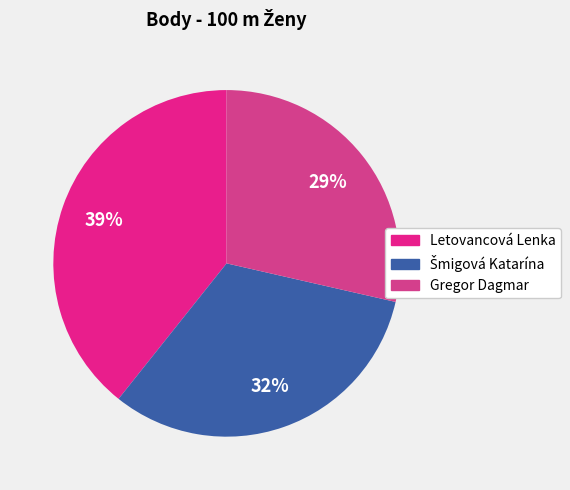

Which slice is the largest?

Letovancová Lenka